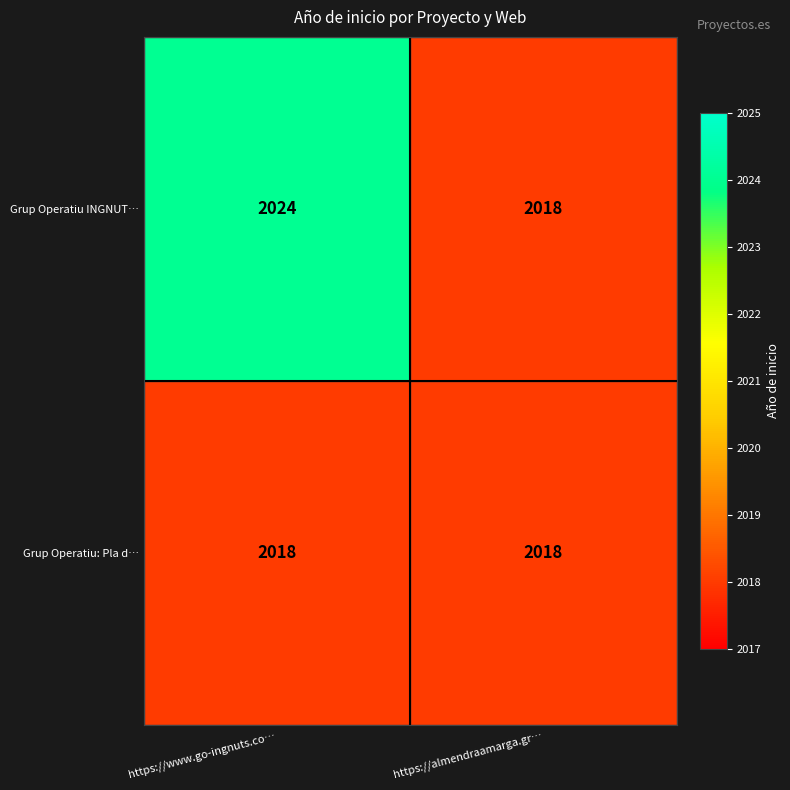

Between https://www.go-ingnuts.co… and https://almendraamarga.gr…, which series saw the biggest shift?

Grup Operatiu INGNUT…